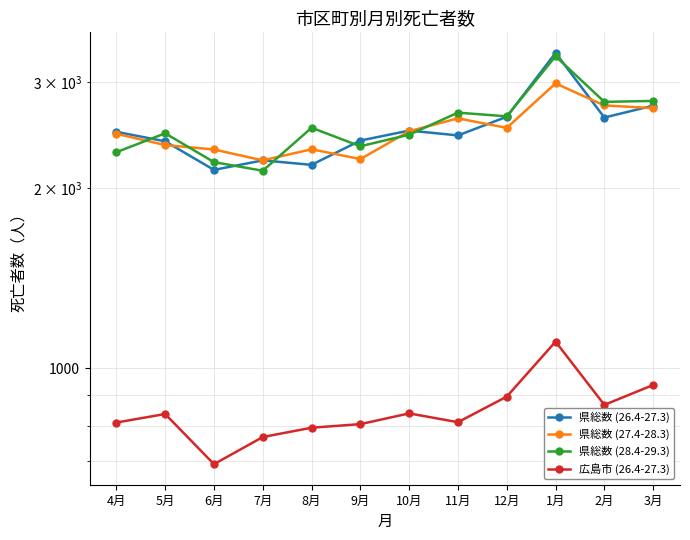

Rank the categories by 県総数 (27.4-28.3) value from highest to lowest.

1月, 2月, 3月, 11月, 12月, 10月, 4月, 5月, 8月, 6月, 9月, 7月